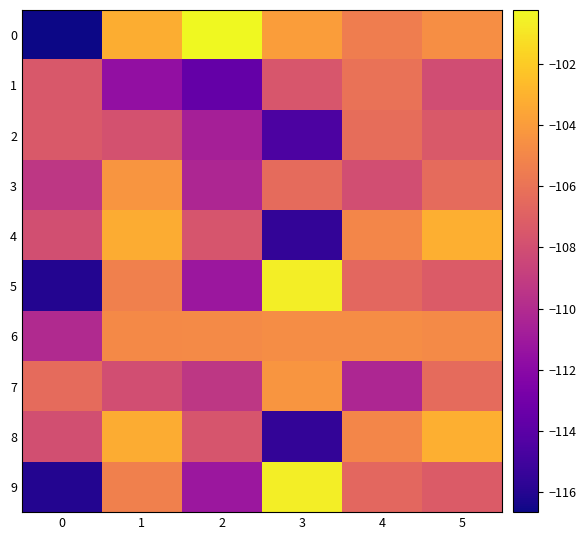

Reading right to left, transcribe all the data shown in this chart.

0: 5=-104.6	4=-105.4	3=-103.9	2=-100.2	1=-103.2	0=-116.6
1: 5=-108.1	4=-106.0	3=-107.6	2=-113.6	1=-111.6	0=-107.5
2: 5=-107.4	4=-106.3	3=-114.5	2=-110.7	1=-107.9	0=-107.4
3: 5=-106.4	4=-108.0	3=-106.4	2=-110.2	1=-104.3	0=-109.3
4: 5=-103.1	4=-105.0	3=-115.5	2=-107.7	1=-103.3	0=-108.0
5: 5=-107.3	4=-106.6	3=-100.7	2=-111.2	1=-105.4	0=-116.0
6: 5=-104.8	4=-104.7	3=-104.7	2=-104.8	1=-104.9	0=-110.1
7: 5=-106.4	4=-110.2	3=-104.3	2=-109.3	1=-108.0	0=-106.4
8: 5=-103.1	4=-105.0	3=-115.5	2=-107.7	1=-103.3	0=-108.0
9: 5=-107.3	4=-106.6	3=-100.7	2=-111.2	1=-105.4	0=-116.0